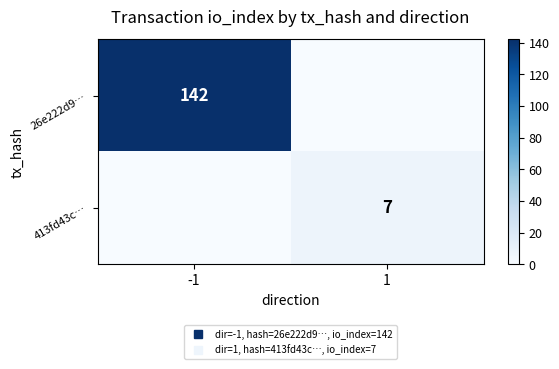

How many data points in 26e222d9… are less than 142?

1